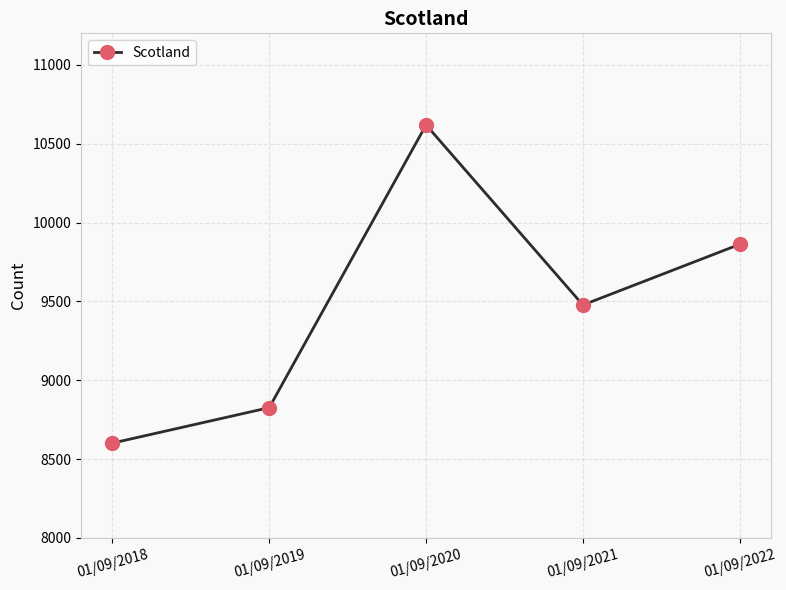

Does the chart display data point markers on the line(s)?

Yes